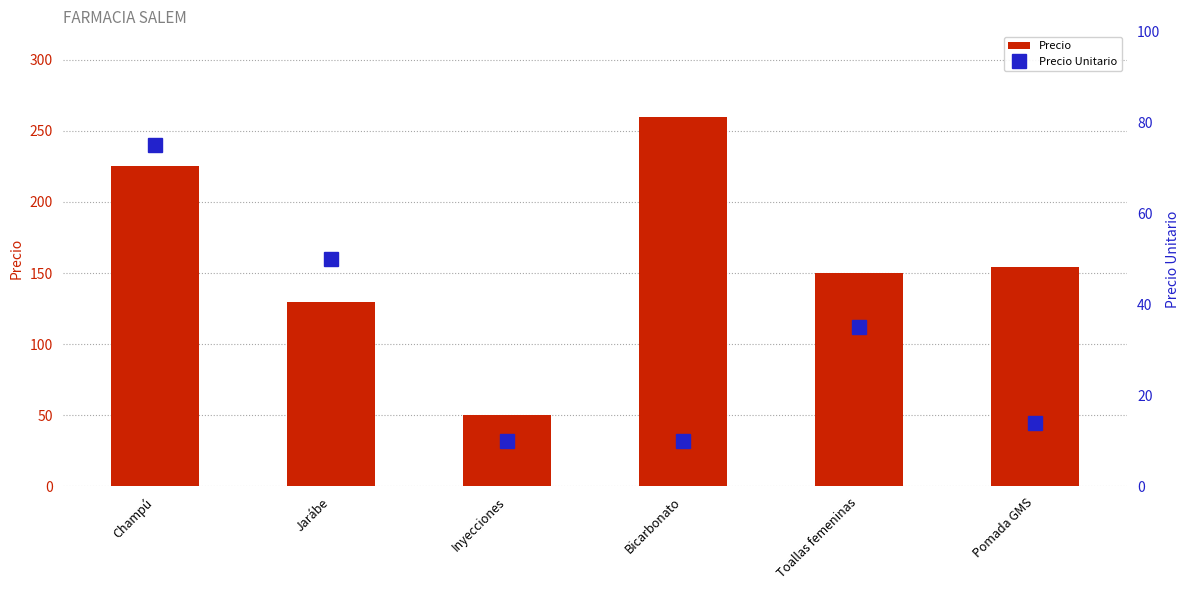

List the series in order of their peak value, highest first.

Precio, Precio Unitario